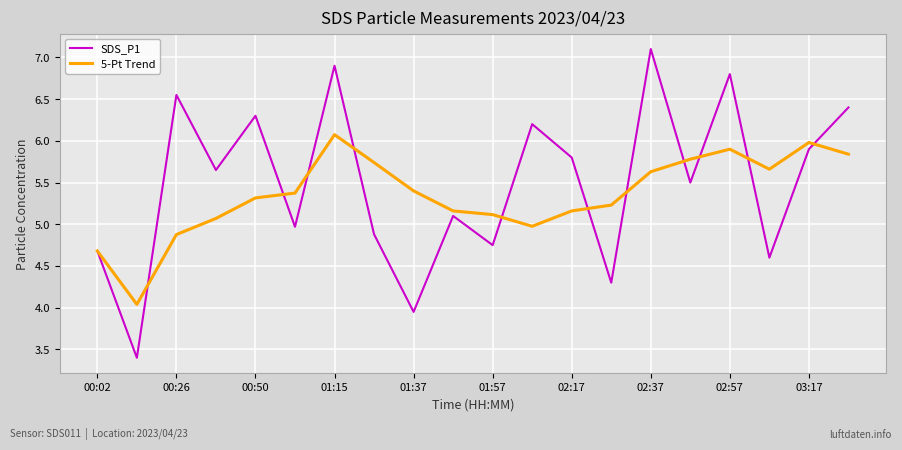

Which series has the widest spread of values?

SDS_P1